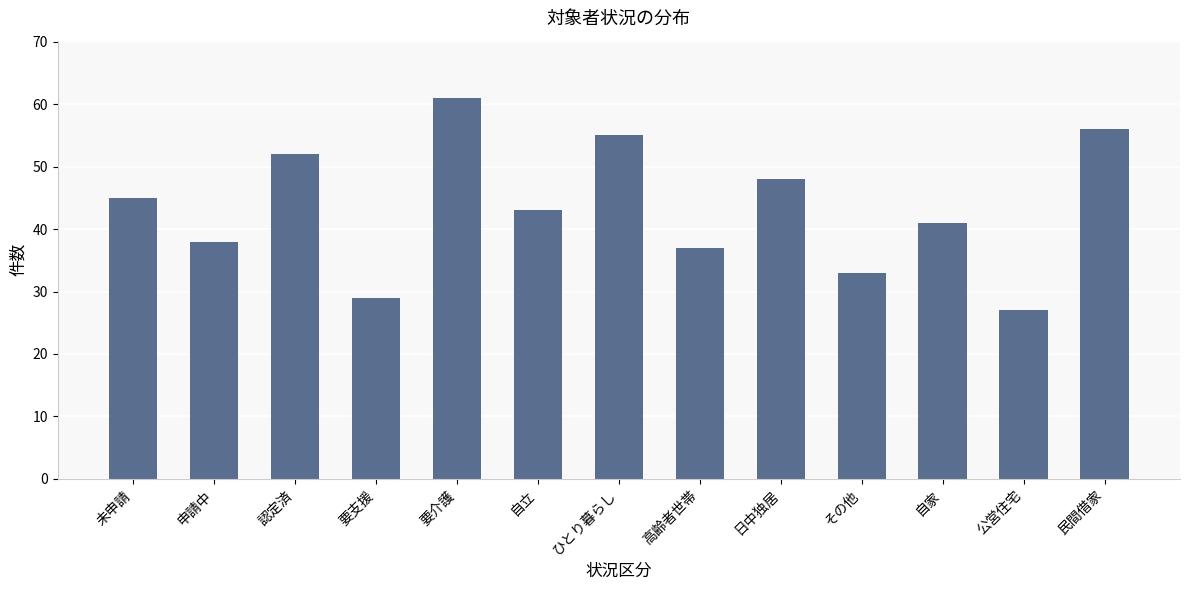

How many values are below 43?

6